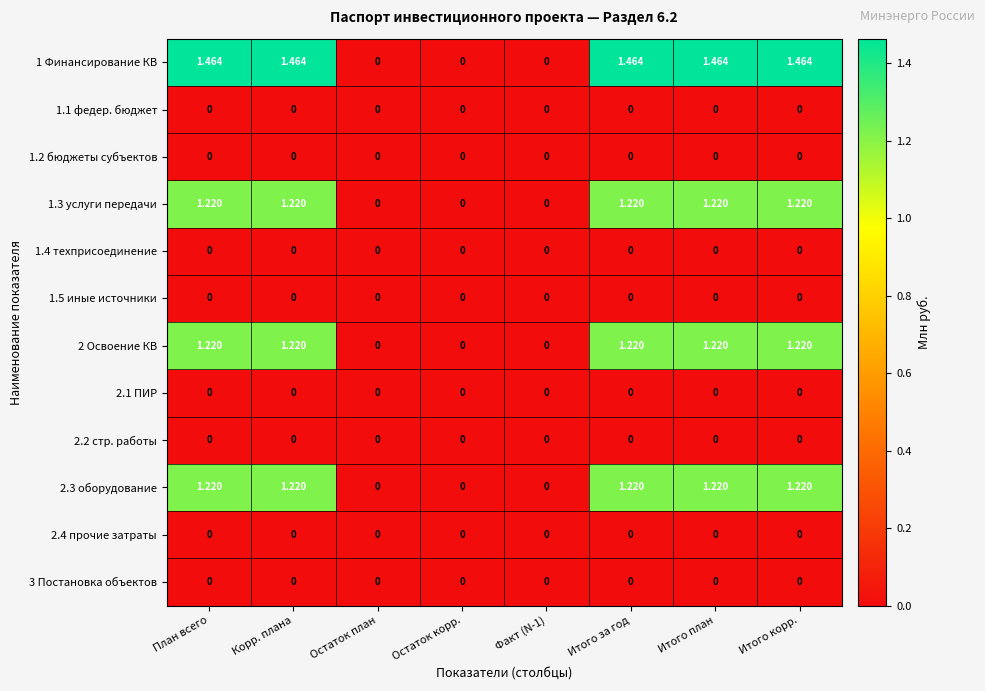

Which series changed the most between Остаток корр. and Итого план?

1 Финансирование КВ